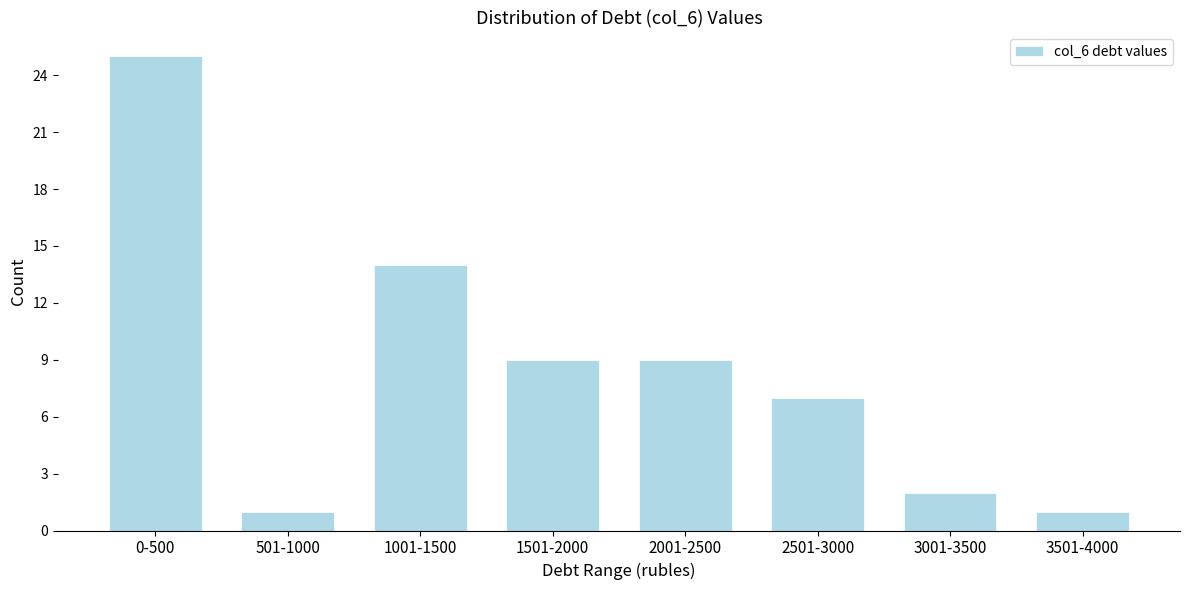

Reading left to right, what are all the values shown in this chart?

0-500=25	501-1000=1	1001-1500=14	1501-2000=9	2001-2500=9	2501-3000=7	3001-3500=2	3501-4000=1